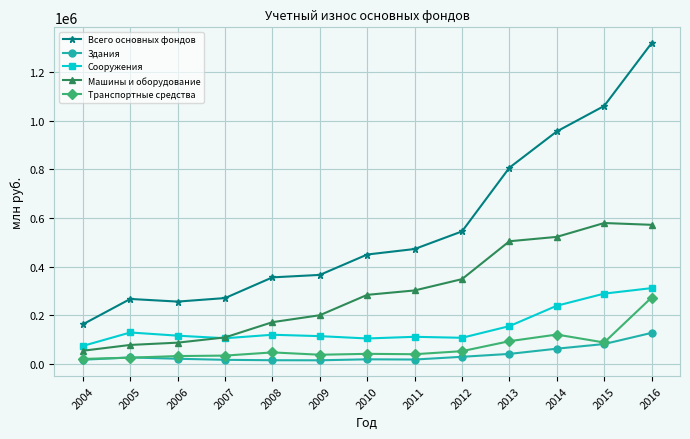

True or false: Транспортные средства has more than 2 points higher than both neighbors.

True